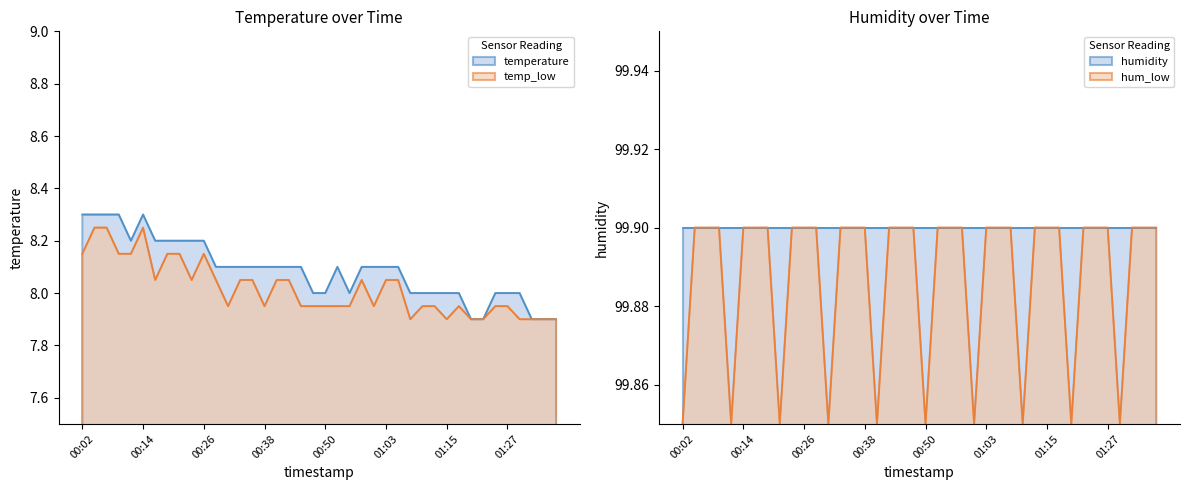

Rank the categories by value from highest to lowest.

00:02, 00:04, 00:07, 00:09, 00:14, 00:12, 00:16, 00:19, 00:21, 00:24, 00:26, 00:29, 00:31, 00:33, 00:36, 00:38, 00:41, 00:43, 00:46, 00:53, 00:58, 01:00, 01:03, 01:05, 00:48, 00:50, 00:55, 01:07, 01:10, 01:12, 01:15, 01:17, 01:24, 01:27, 01:29, 01:20, 01:22, 01:32, 01:34, 01:37